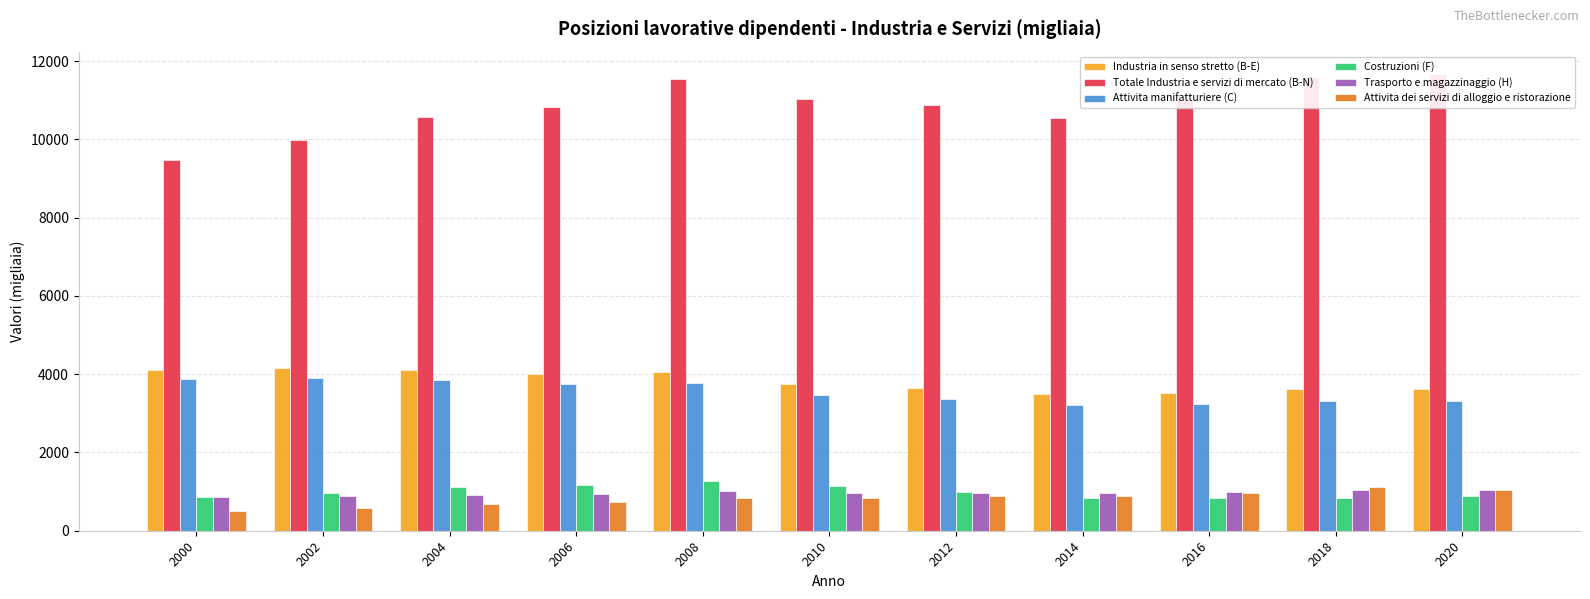

What is the difference between the Totale Industria e servizi di mercato (B-N) values at 2018 and 2000?

2136.7